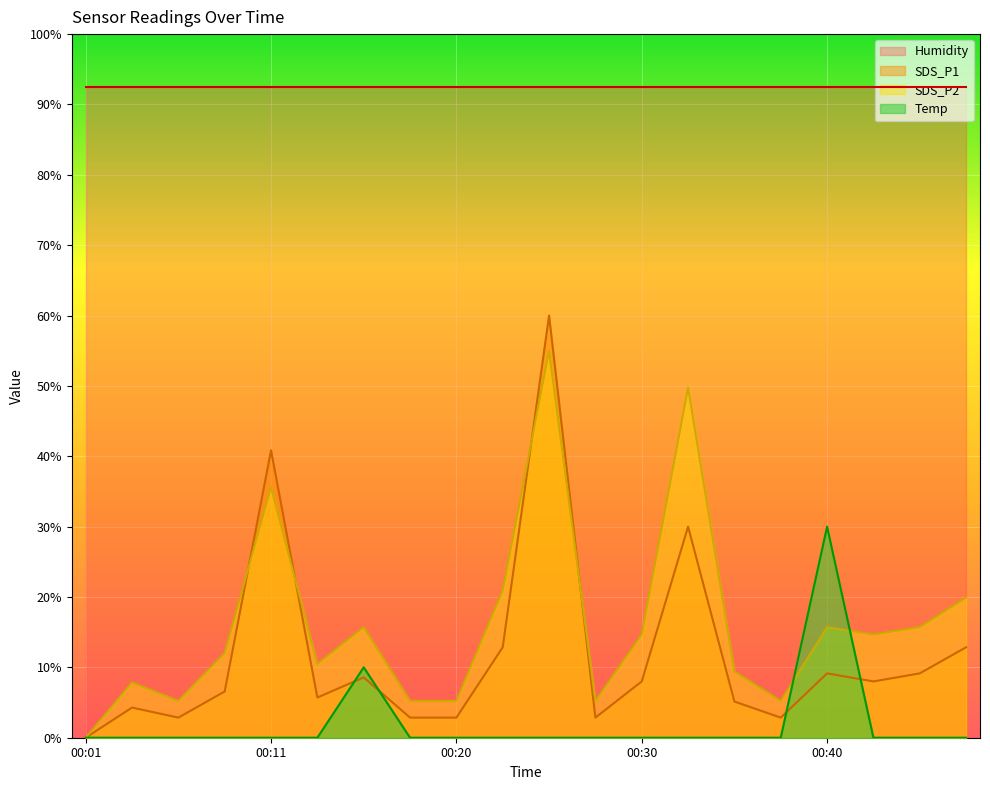

Between which two adjacent categories do SDS_P2 and Temp first intersect?

00:37 and 00:40